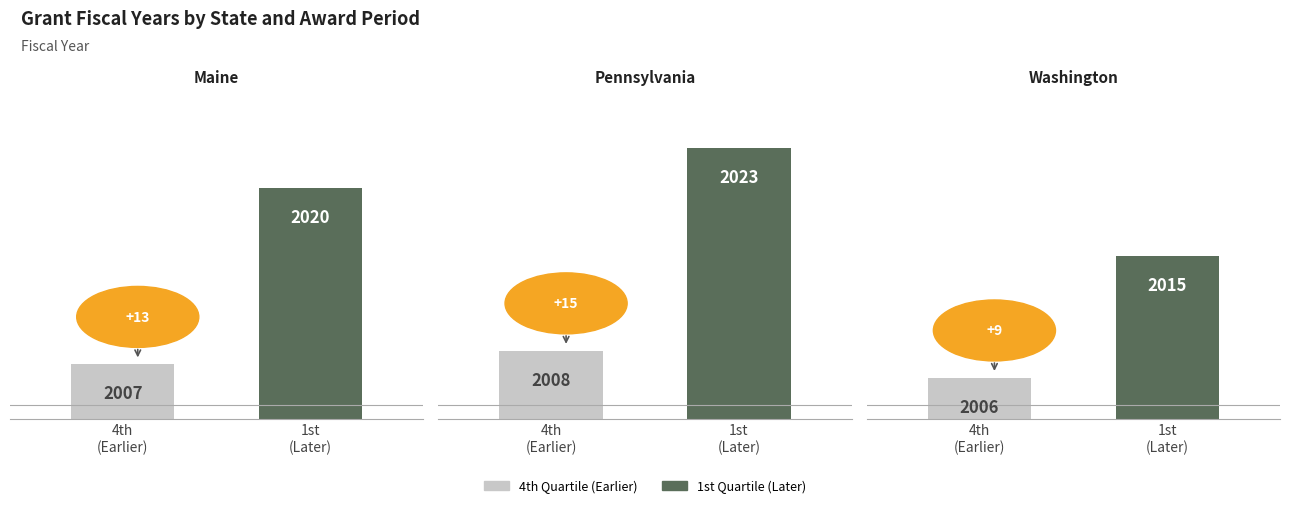

What is the total value across all series at 0?

4027